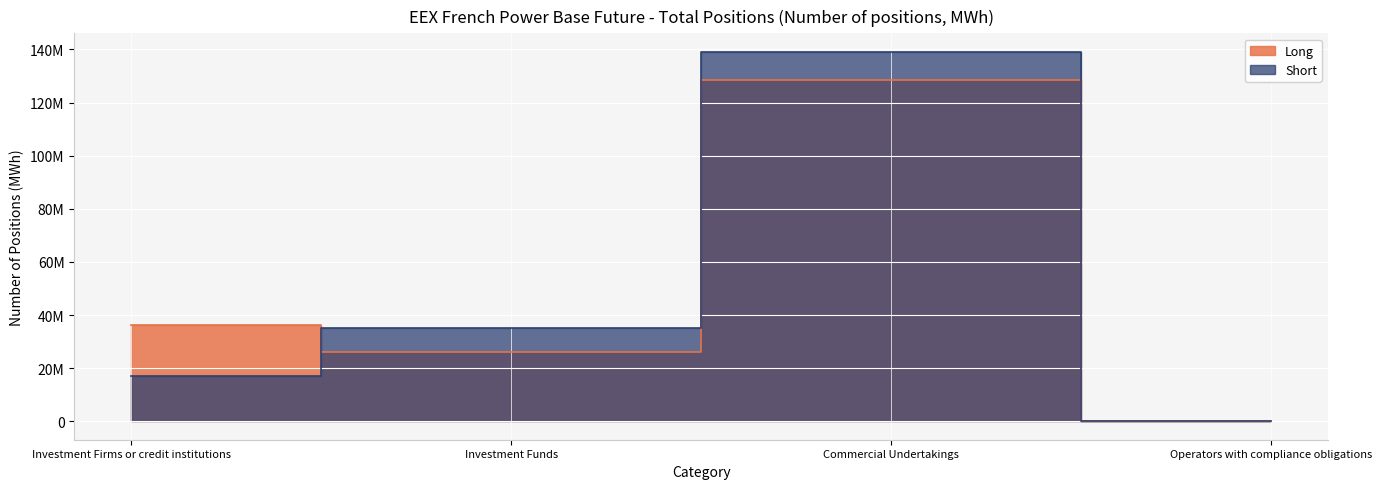

True or false: Short has more than 2 points higher than both neighbors.

False